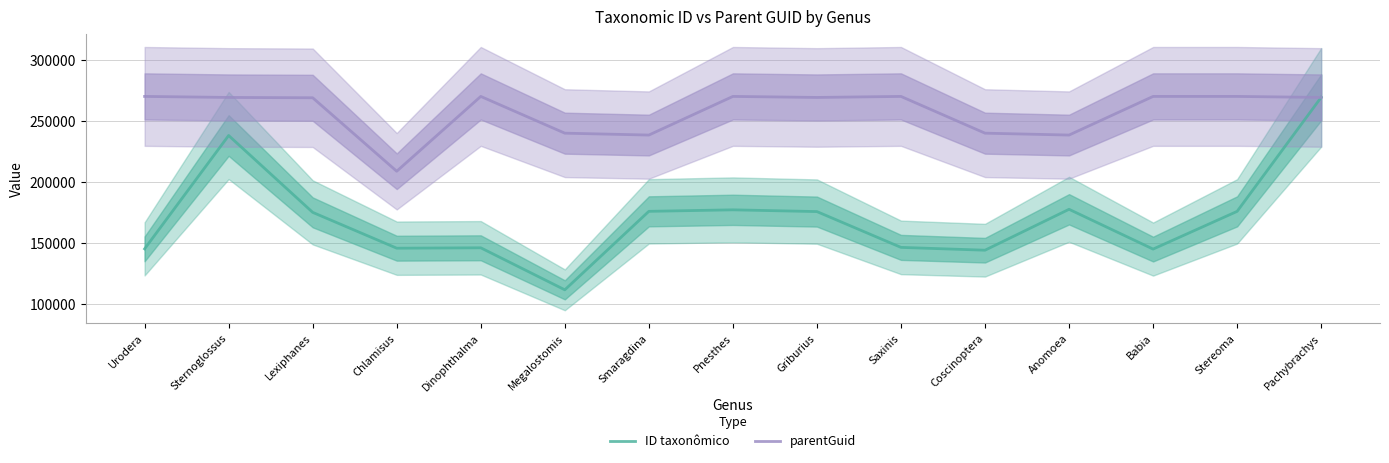

What is the difference between the maximum and minimum values in the parentGuid series?

61382